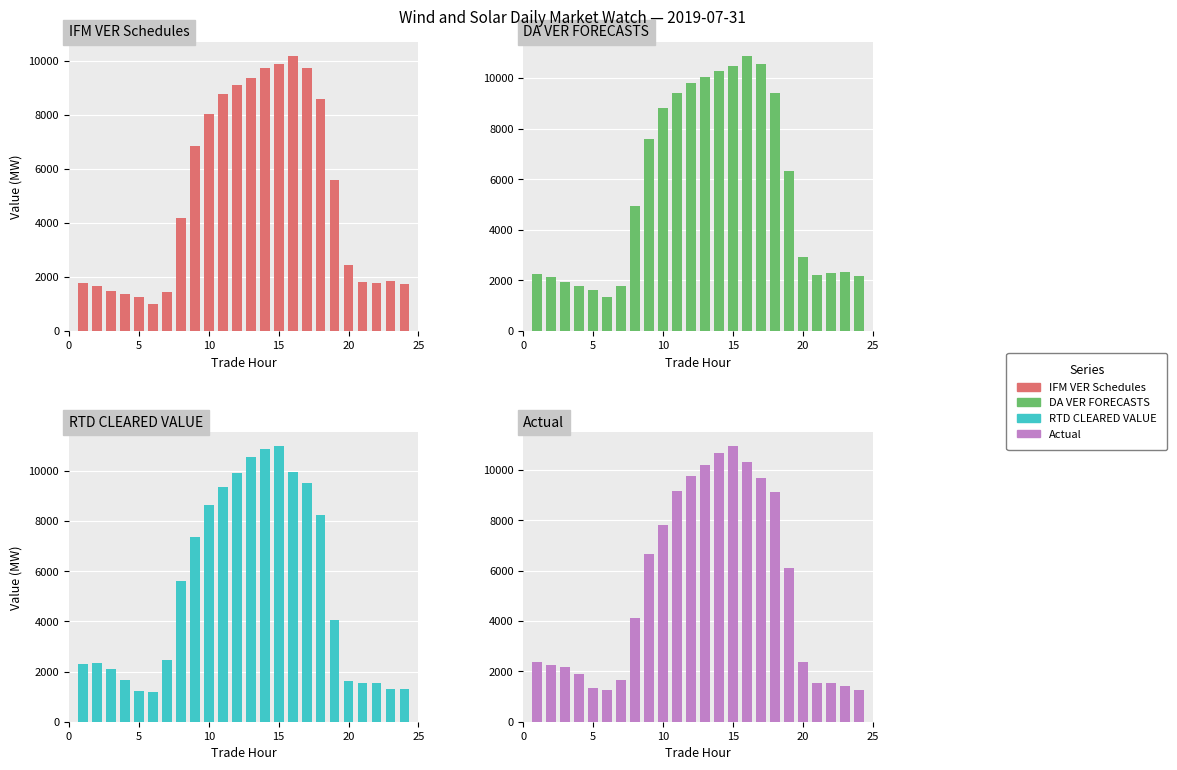

What is the minimum value for IFM VER Schedules?

1012.4